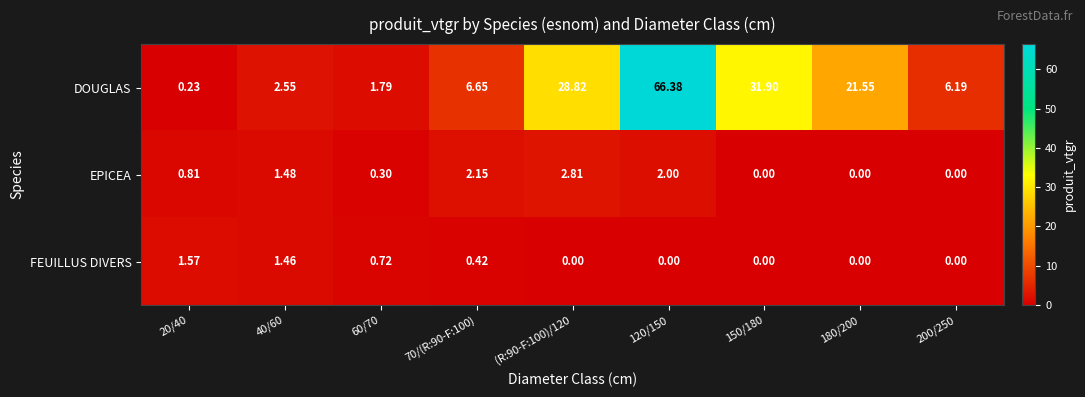

List the series in order of their peak value, lowest first.

FEUILLUS DIVERS, EPICEA, DOUGLAS